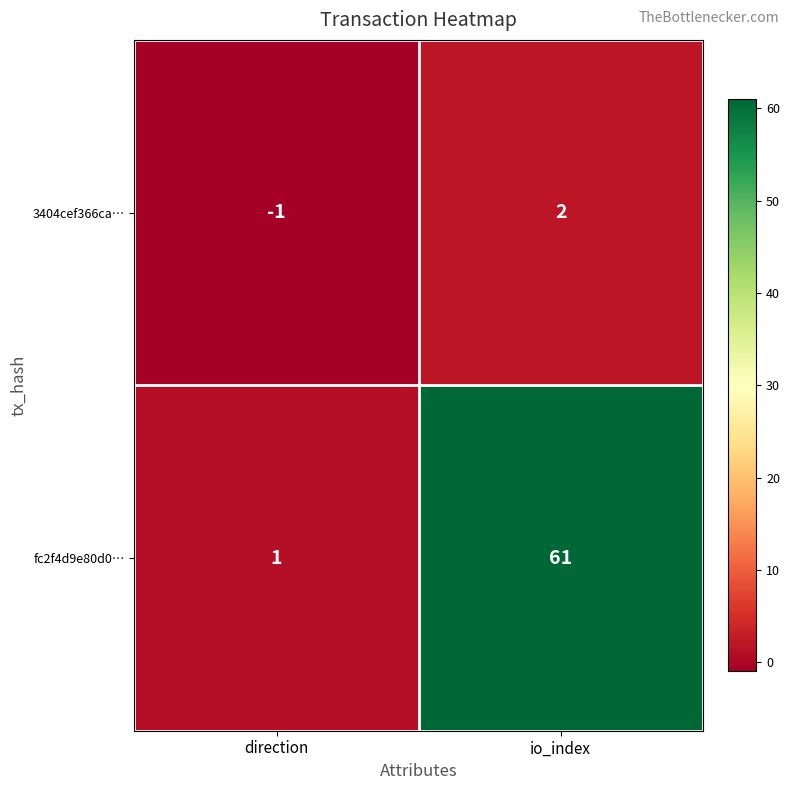

What is the sum of the fc2f4d9e80d0… values at direction and io_index?

62